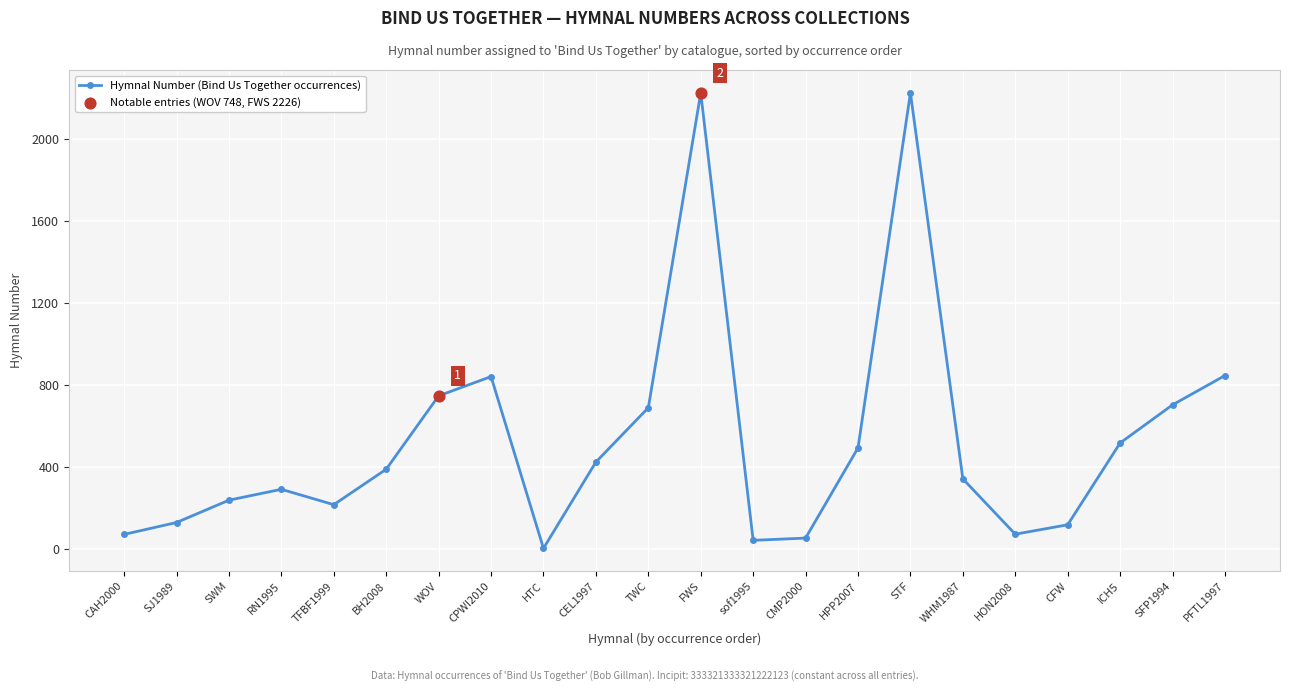

Between ICH5 and STF, which is larger?

STF